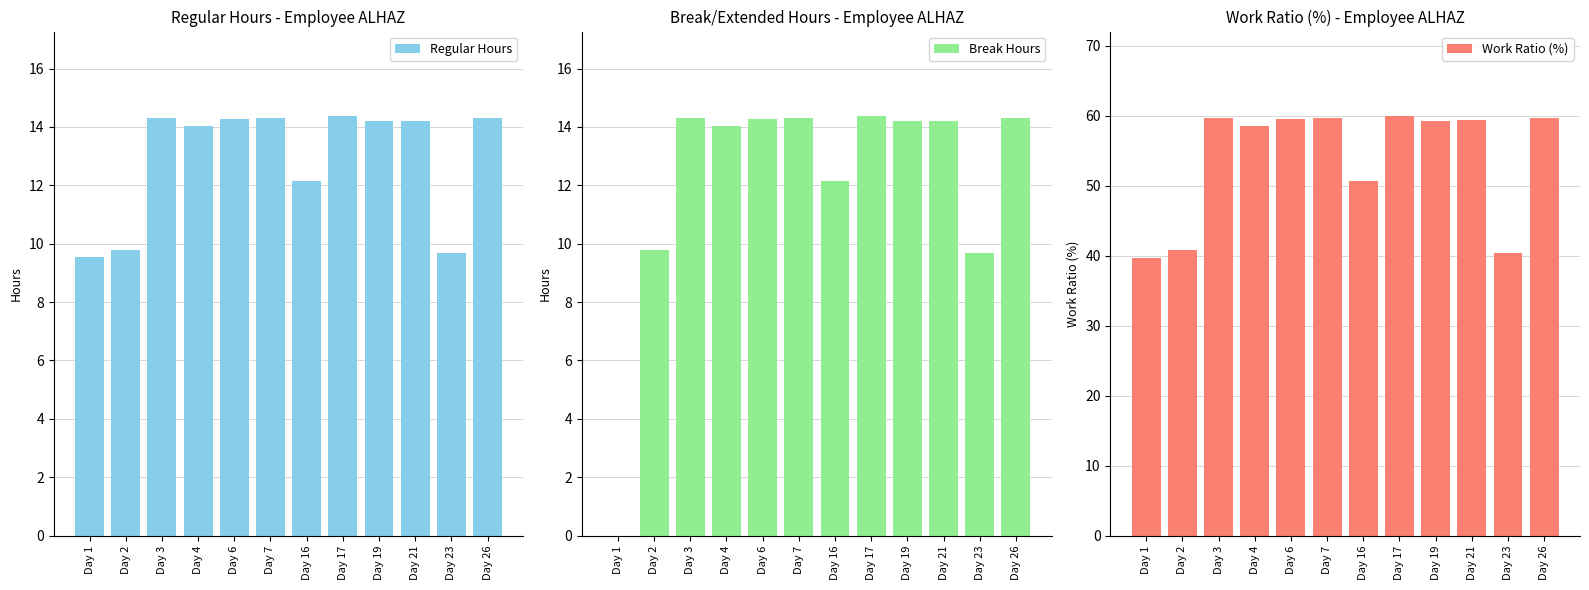

The Work Ratio (%) series shows 92.6 at Day 7. True or false?

False